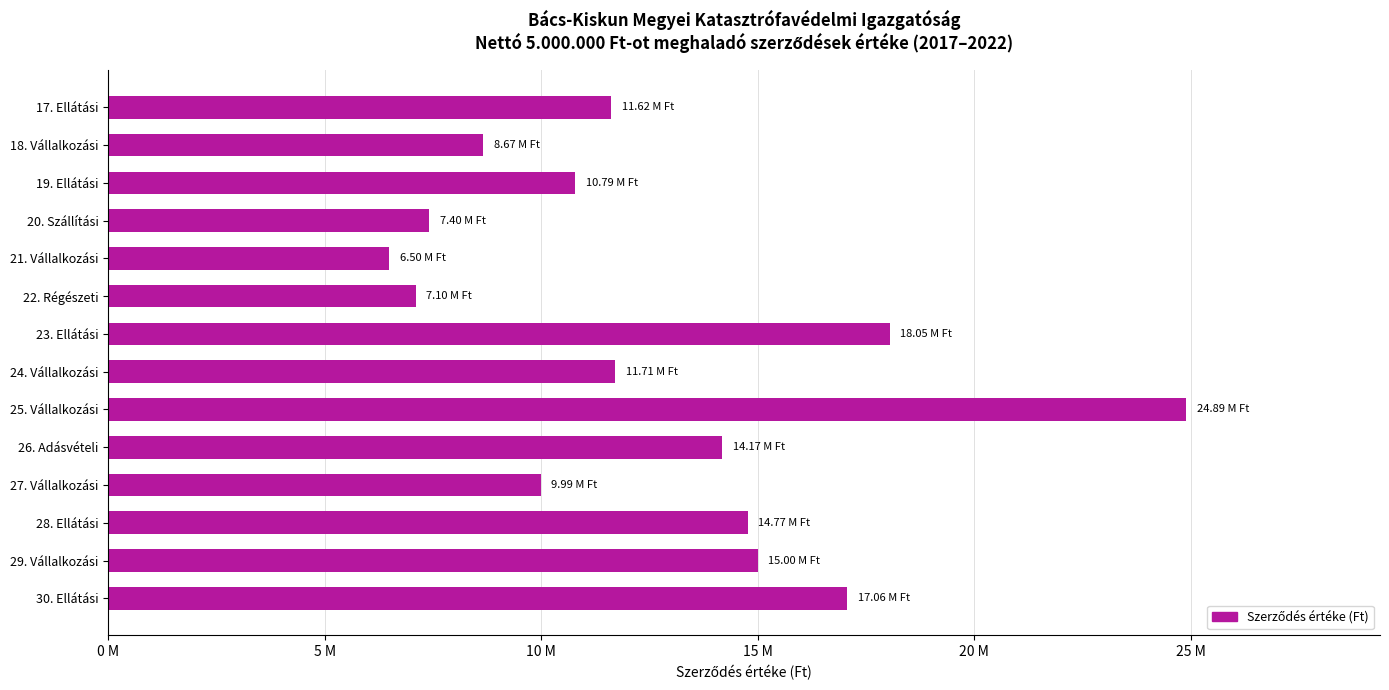

What is the smallest value displayed?

6495500